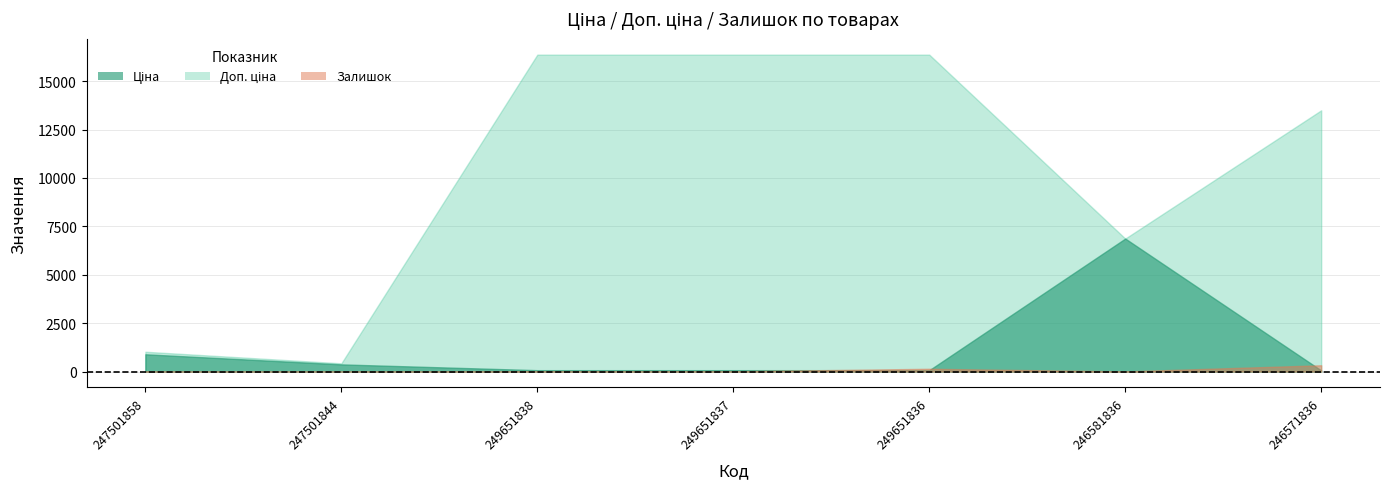

True or false: Доп. ціна and Ціна intersect in this chart.

False